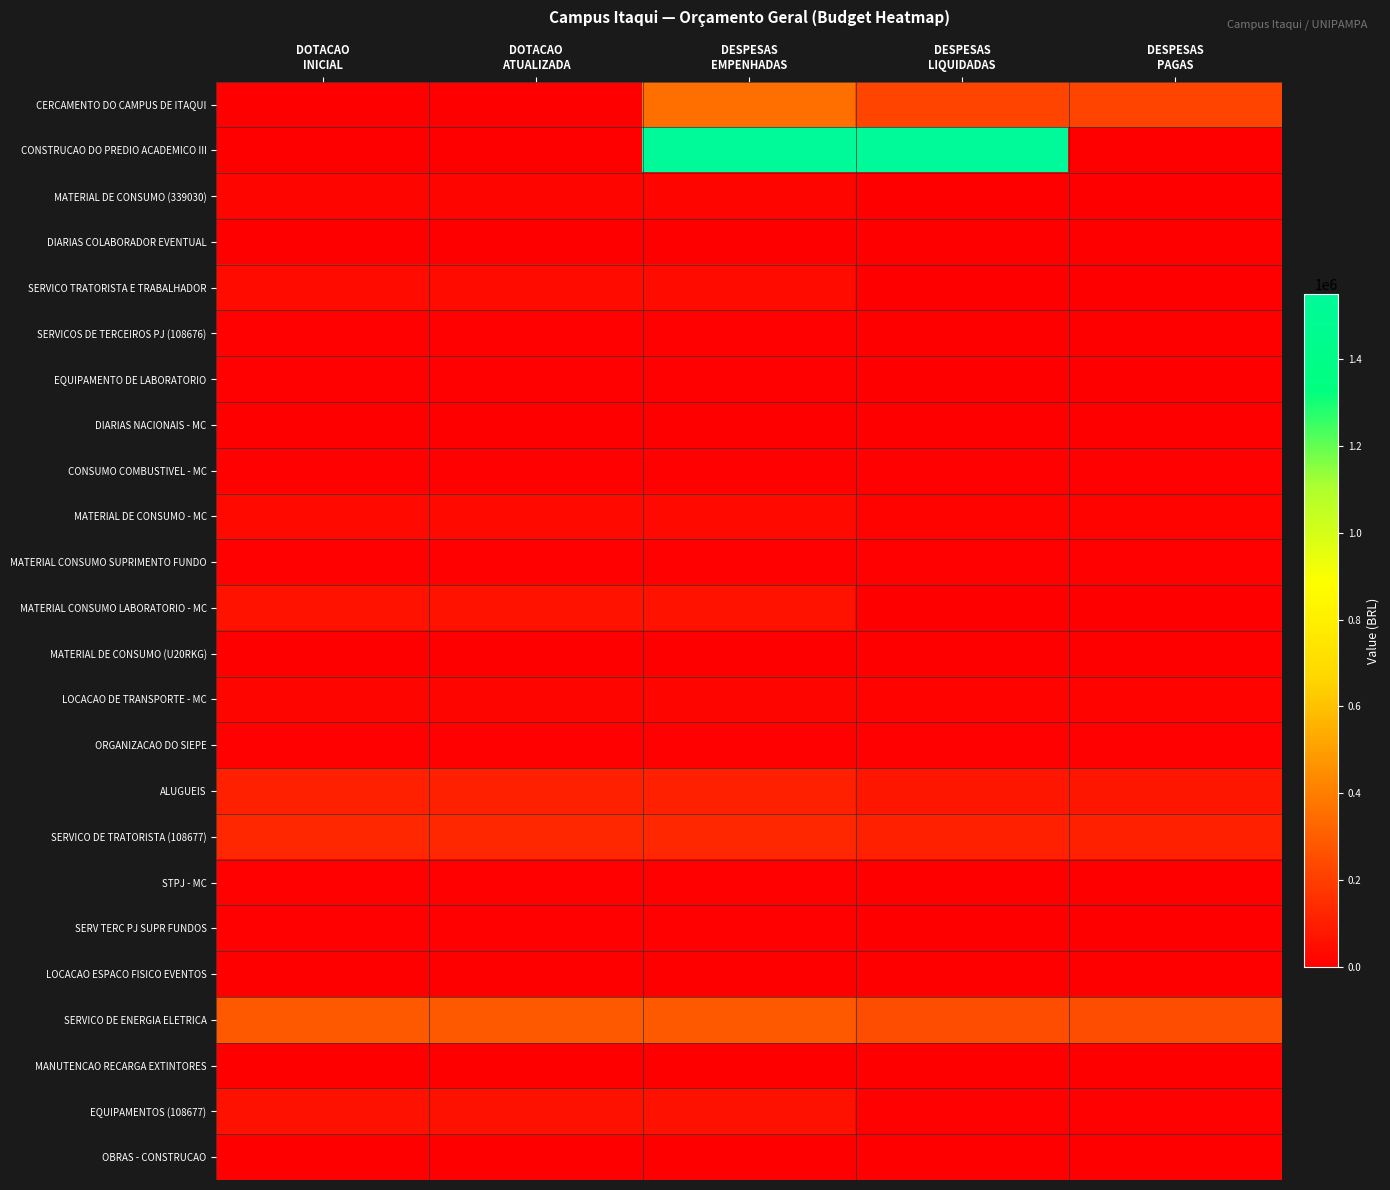

Between DOTACAO ATUALIZADA and DESPESAS EMPENHADAS, which series saw the biggest shift?

CONSTRUCAO DO PREDIO ACADEMICO III